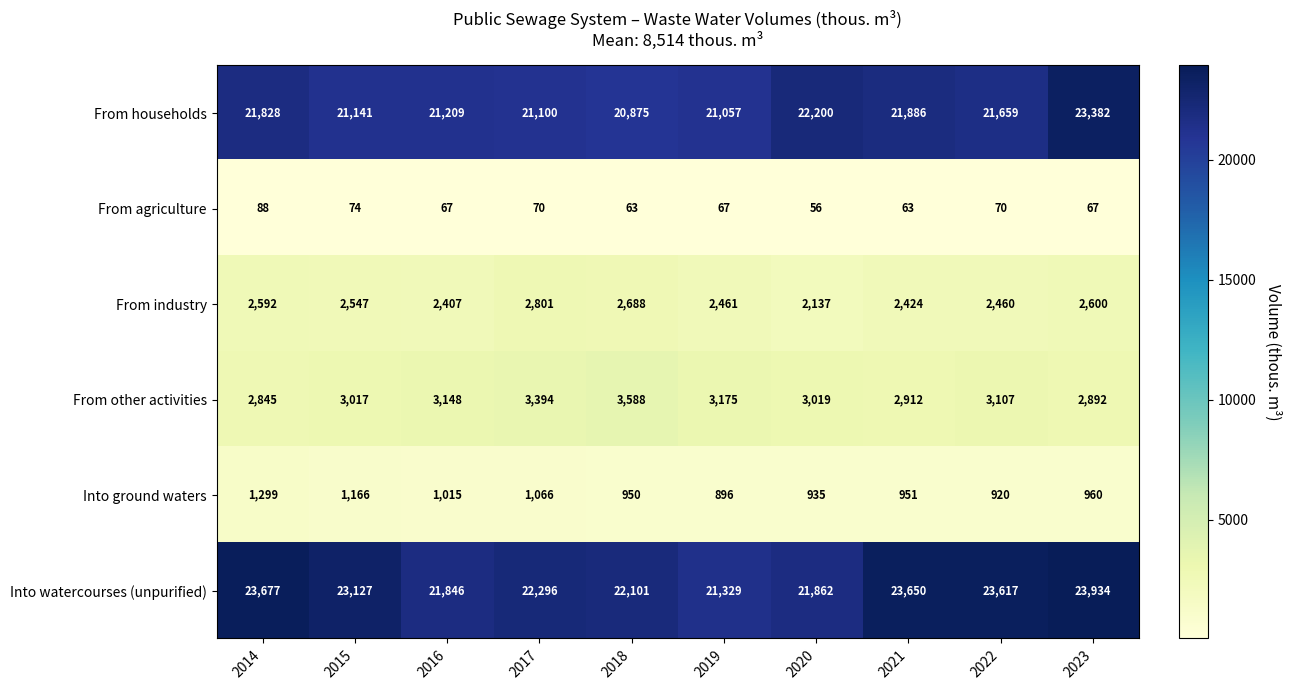

How many data points does each series have?

10